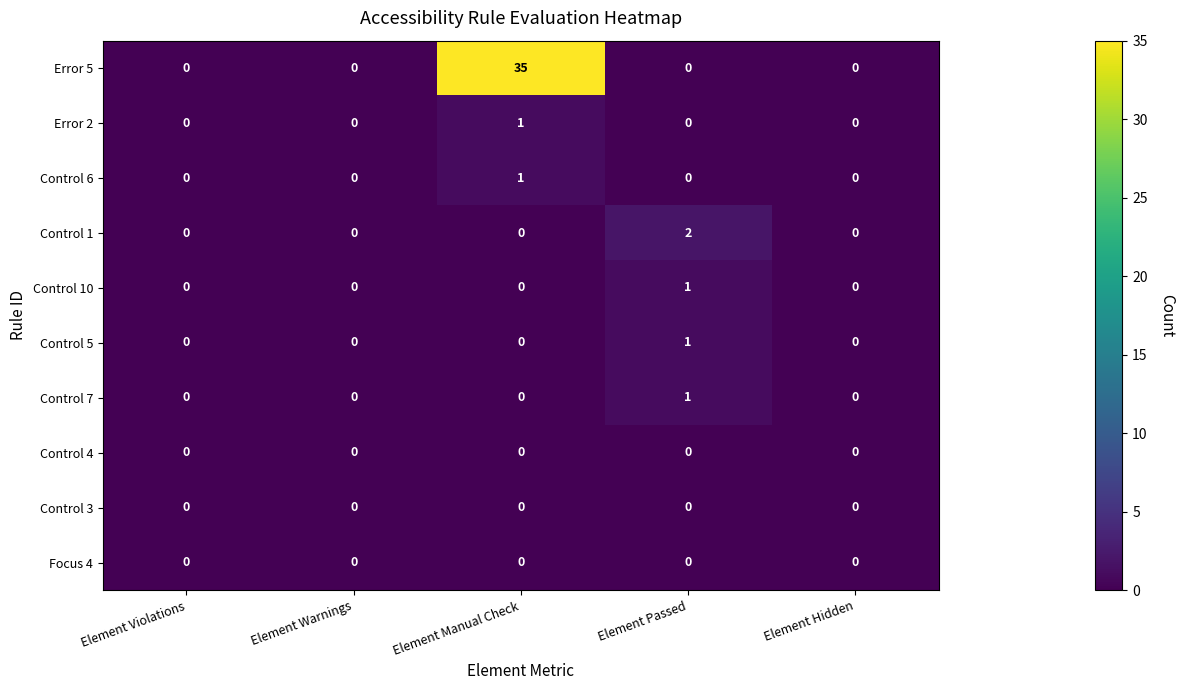

True or false: Control 4 has a value of 0 at Element Manual Check.

True